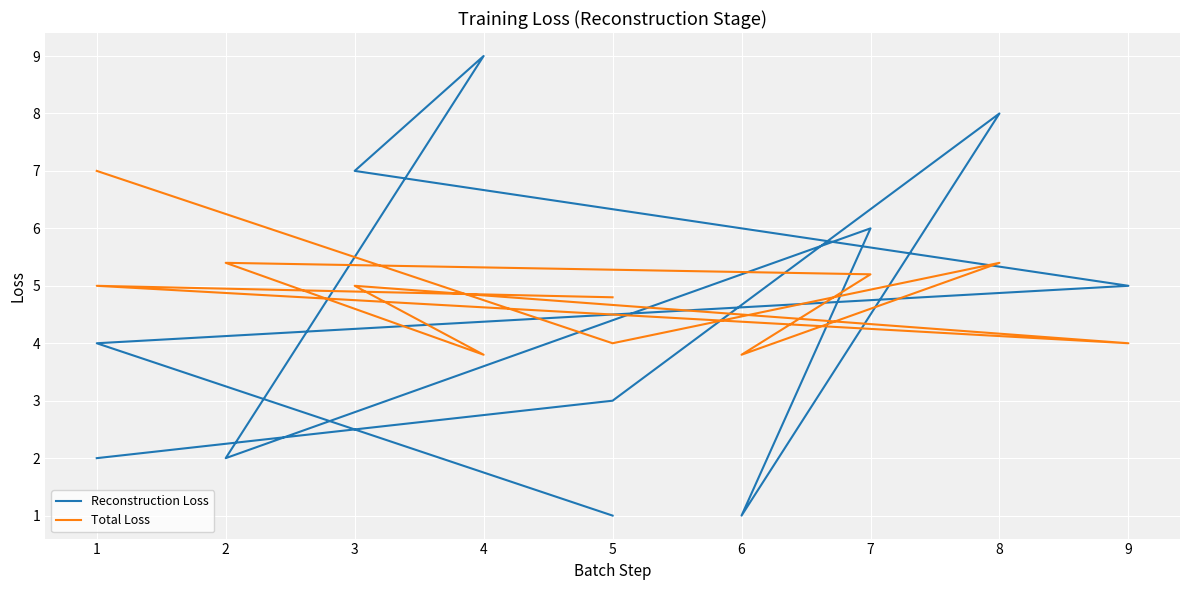

How many data points in Reconstruction Loss are less than 4?

5